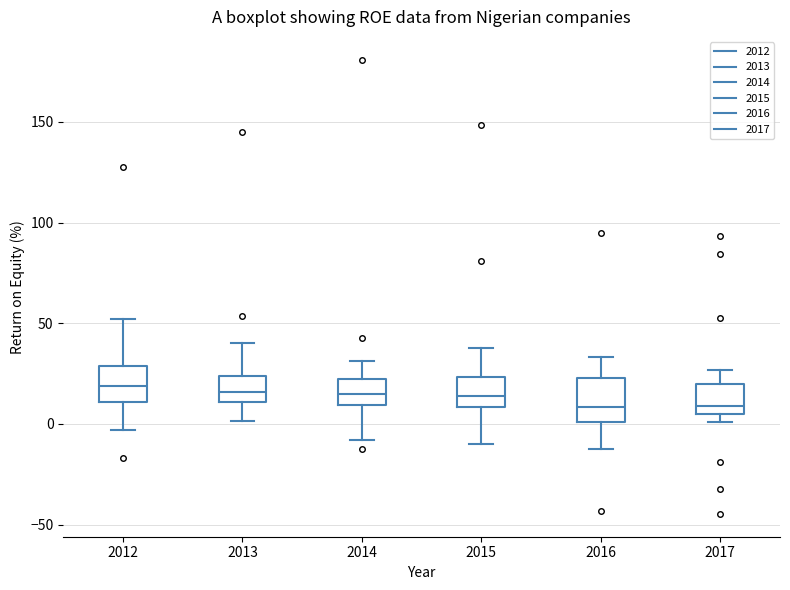

Reading left to right, read every box against the y-axis: the position of its median line, the range the box covers, and the ends of its whiskers. The values are not printed on the chart, so give them approximately, as read against the axis.

2012: median 20, box 10 to 30, whiskers -5 to 50
2013: median 15, box 10 to 25, whiskers 0 to 40
2014: median 15, box 10 to 20, whiskers -10 to 30
2015: median 15, box 10 to 25, whiskers -10 to 40
2016: median 10, box 0 to 25, whiskers -15 to 35
2017: median 10, box 5 to 20, whiskers 0 to 25